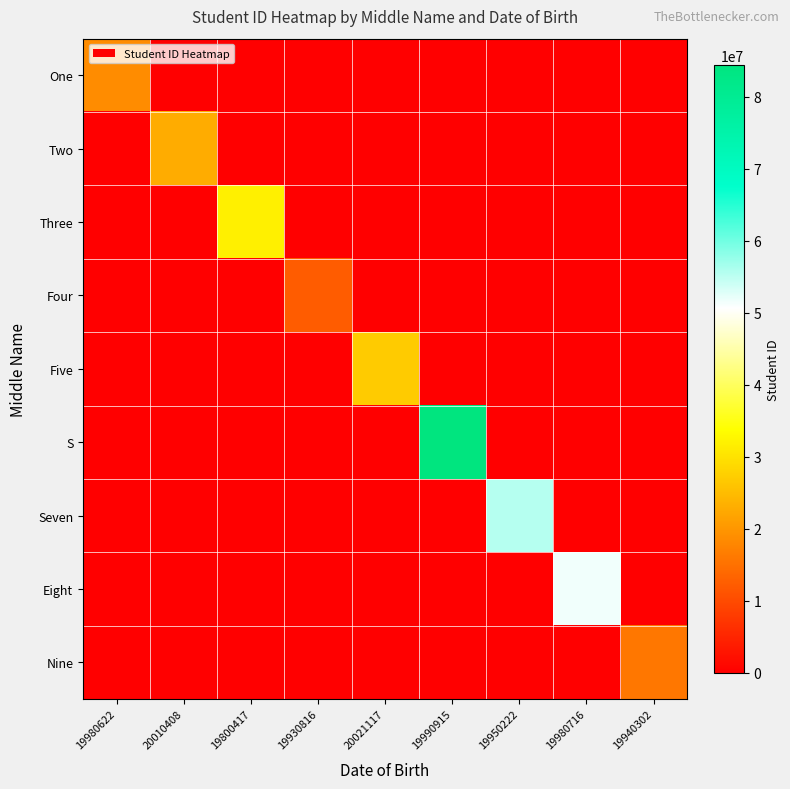

Reading left to right, transcribe all the data shown in this chart.

One: 19980622=18675309	20010408=0	19800417=0	19930816=0	20021117=0	19990915=0	19950222=0	19980716=0	19940302=0
Two: 19980622=0	20010408=22888552	19800417=0	19930816=0	20021117=0	19990915=0	19950222=0	19980716=0	19940302=0
Three: 19980622=0	20010408=0	19800417=31862325	19930816=0	20021117=0	19990915=0	19950222=0	19980716=0	19940302=0
Four: 19980622=0	20010408=0	19800417=0	19930816=12345678	20021117=0	19990915=0	19950222=0	19980716=0	19940302=0
Five: 19980622=0	20010408=0	19800417=0	19930816=0	20021117=26889932	19990915=0	19950222=0	19980716=0	19940302=0
S: 19980622=0	20010408=0	19800417=0	19930816=0	20021117=0	19990915=84455522	19950222=0	19980716=0	19940302=0
Seven: 19980622=0	20010408=0	19800417=0	19930816=0	20021117=0	19990915=0	19950222=55522233	19980716=0	19940302=0
Eight: 19980622=0	20010408=0	19800417=0	19930816=0	20021117=0	19990915=0	19950222=0	19980716=51485479	19940302=0
Nine: 19980622=0	20010408=0	19800417=0	19930816=0	20021117=0	19990915=0	19950222=0	19980716=0	19940302=15848715